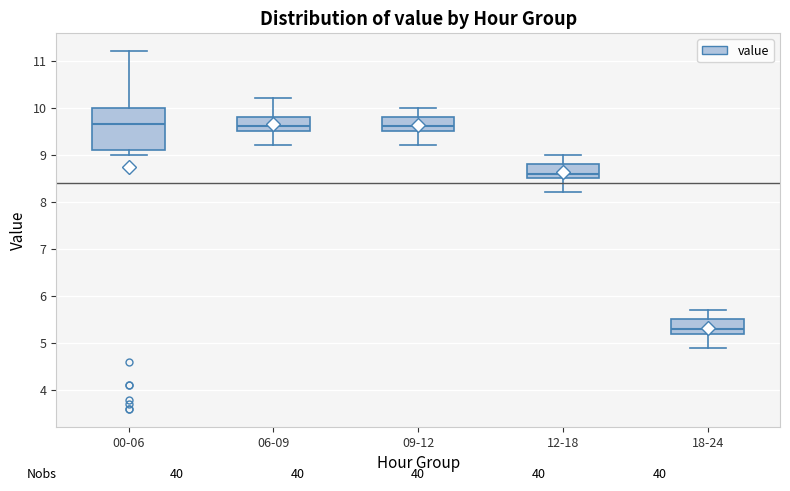

Comparing the boxes themselves (not the whiskers), which one is the tallest?

00-06